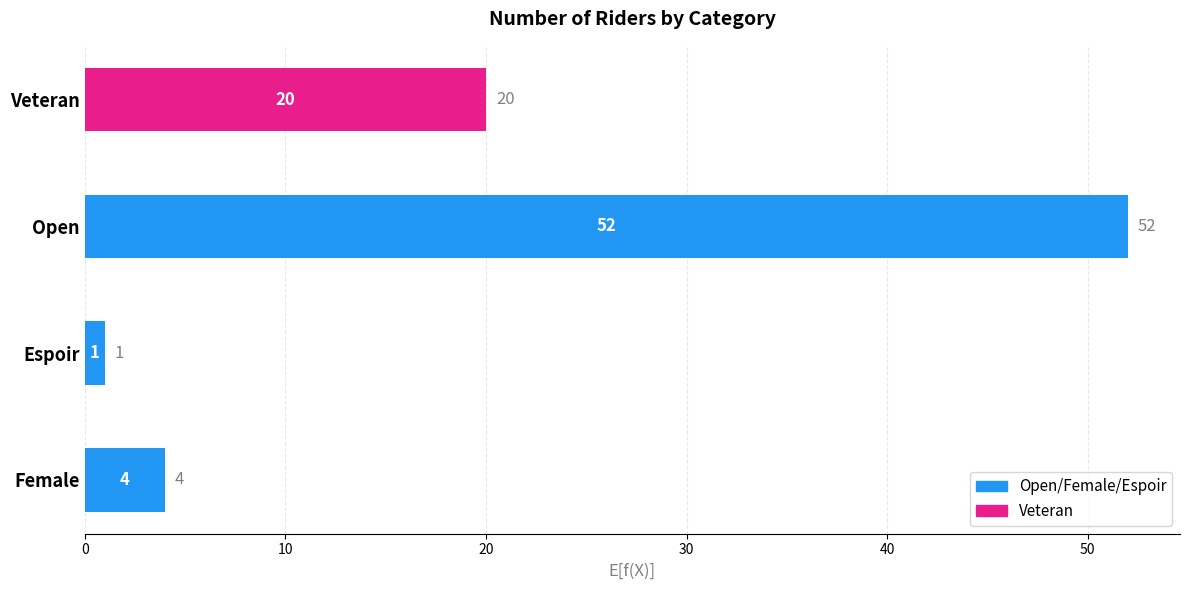

Where is the data nearest to the value 26?

Veteran